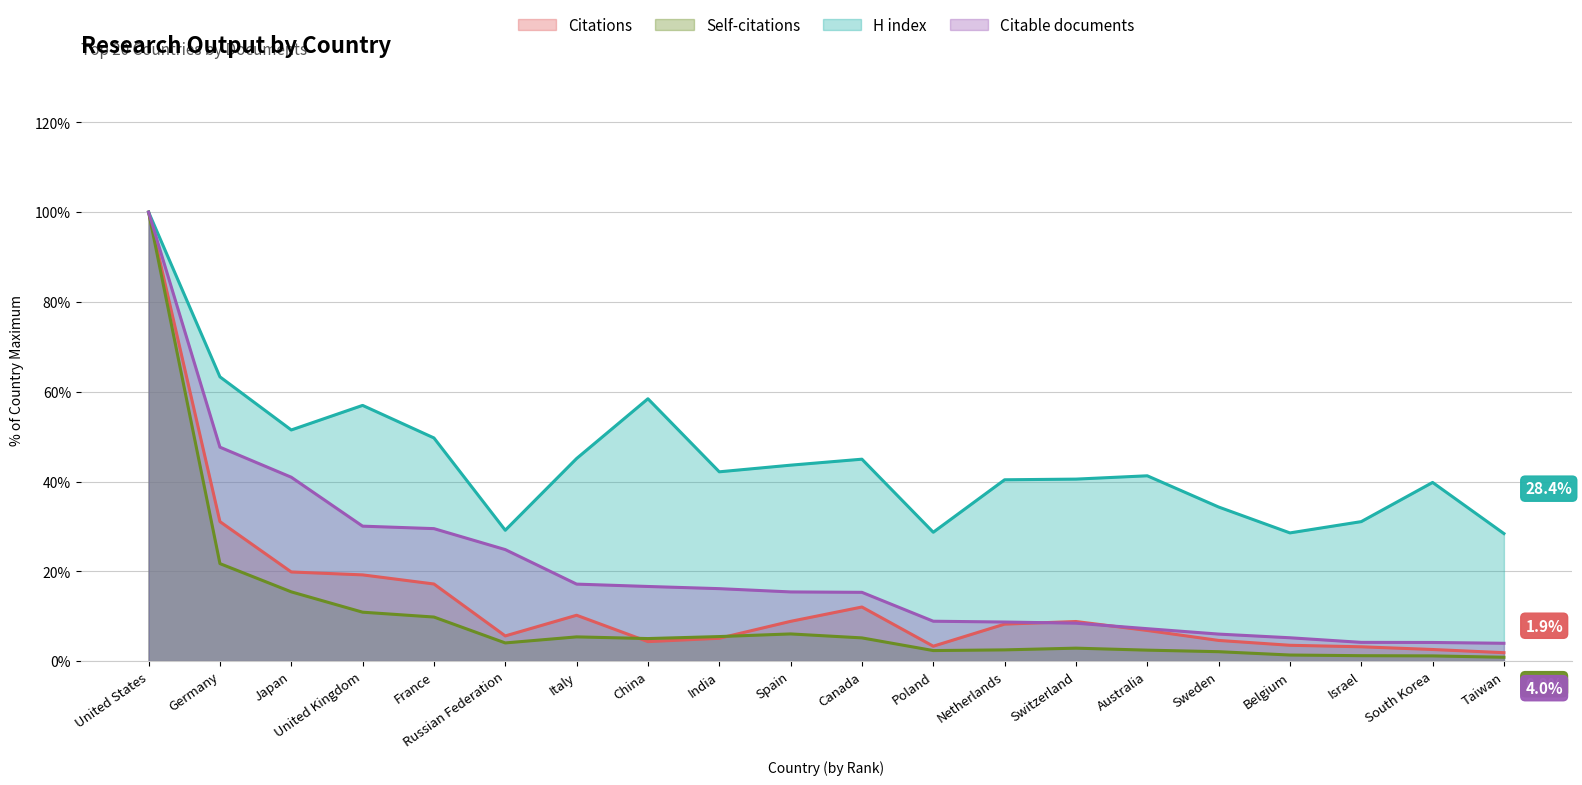

What is the label of the 3rd point from the left?

Japan